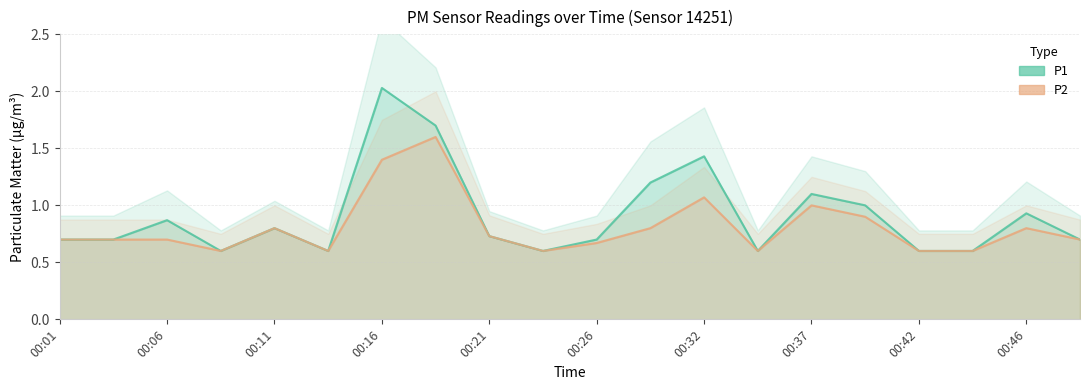

At how many categories does at least one series exceed 1?

5